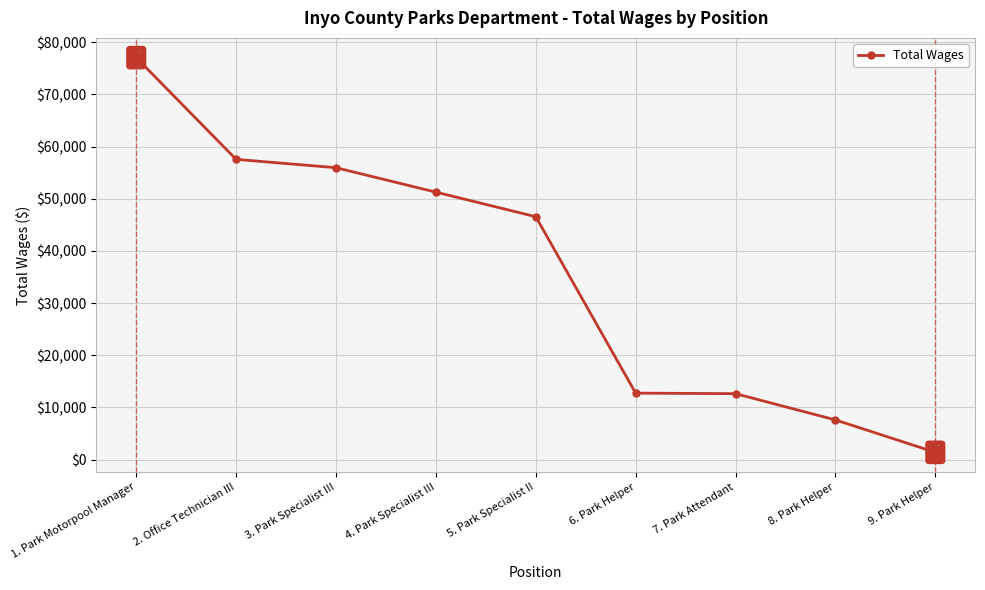

How many data points does each series have?

9